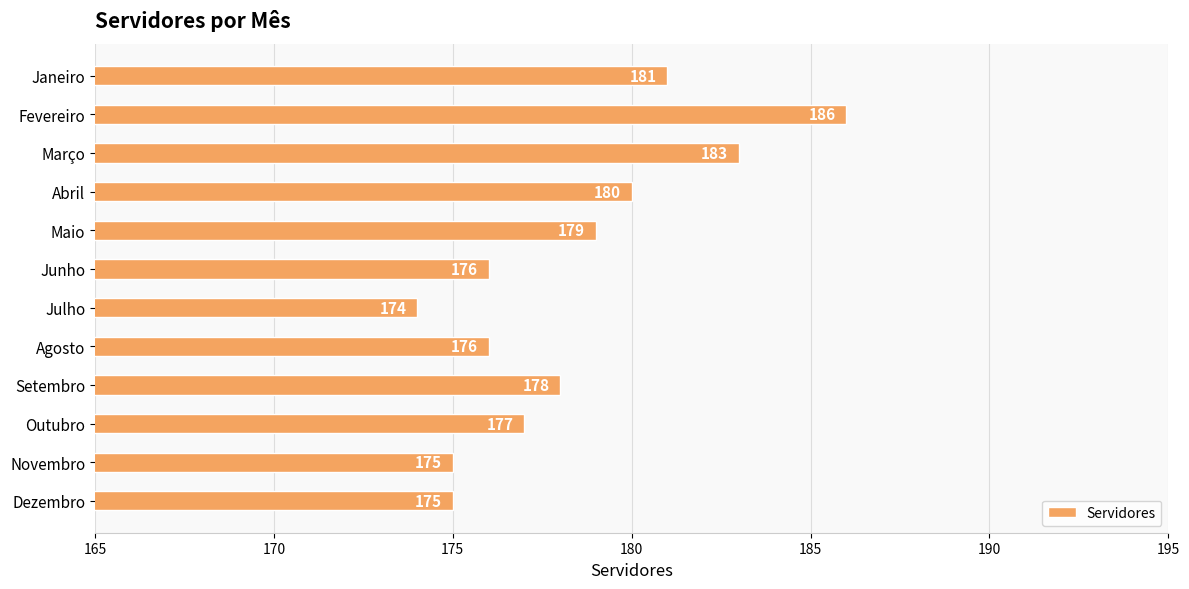

What is the label of the 12th bar from the top?

Dezembro